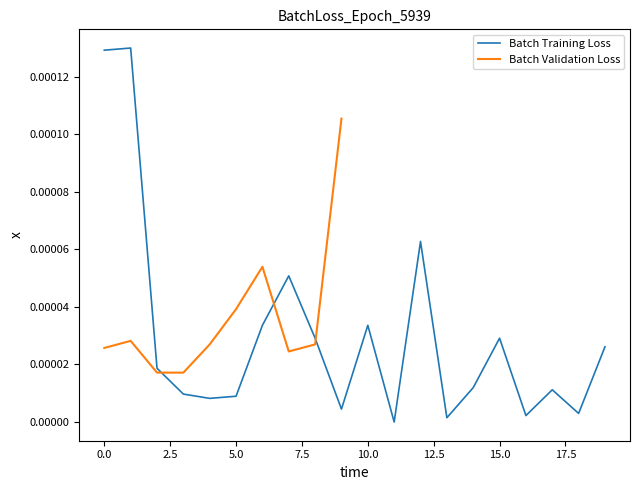

The chart shows a value of 0.0 at 8. True or false?

False